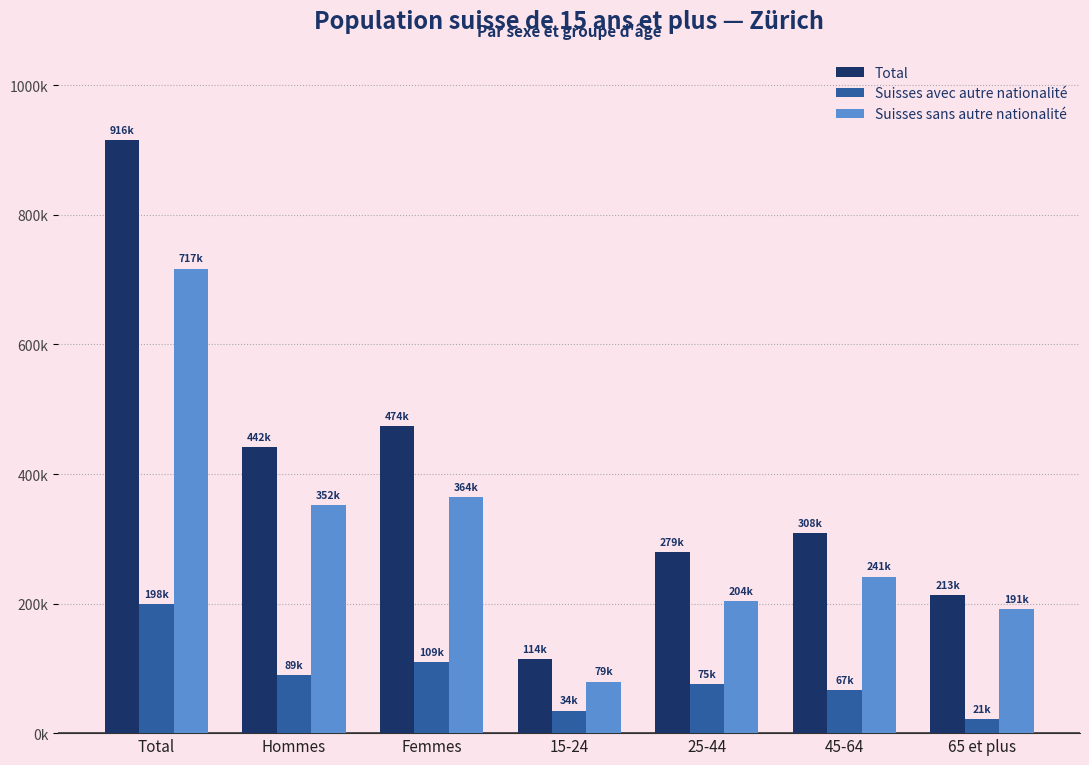

What position from the left is Femmes?

3